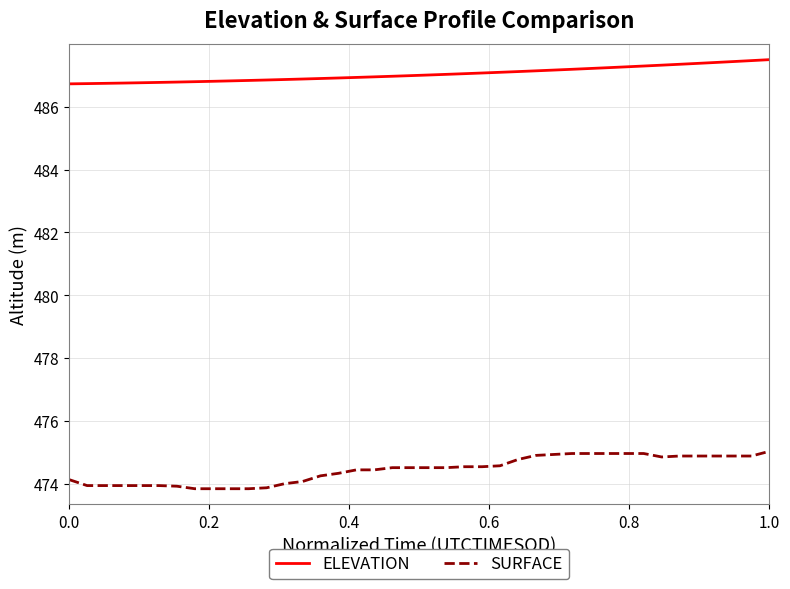

Which series has the largest range (max minus min)?

SURFACE